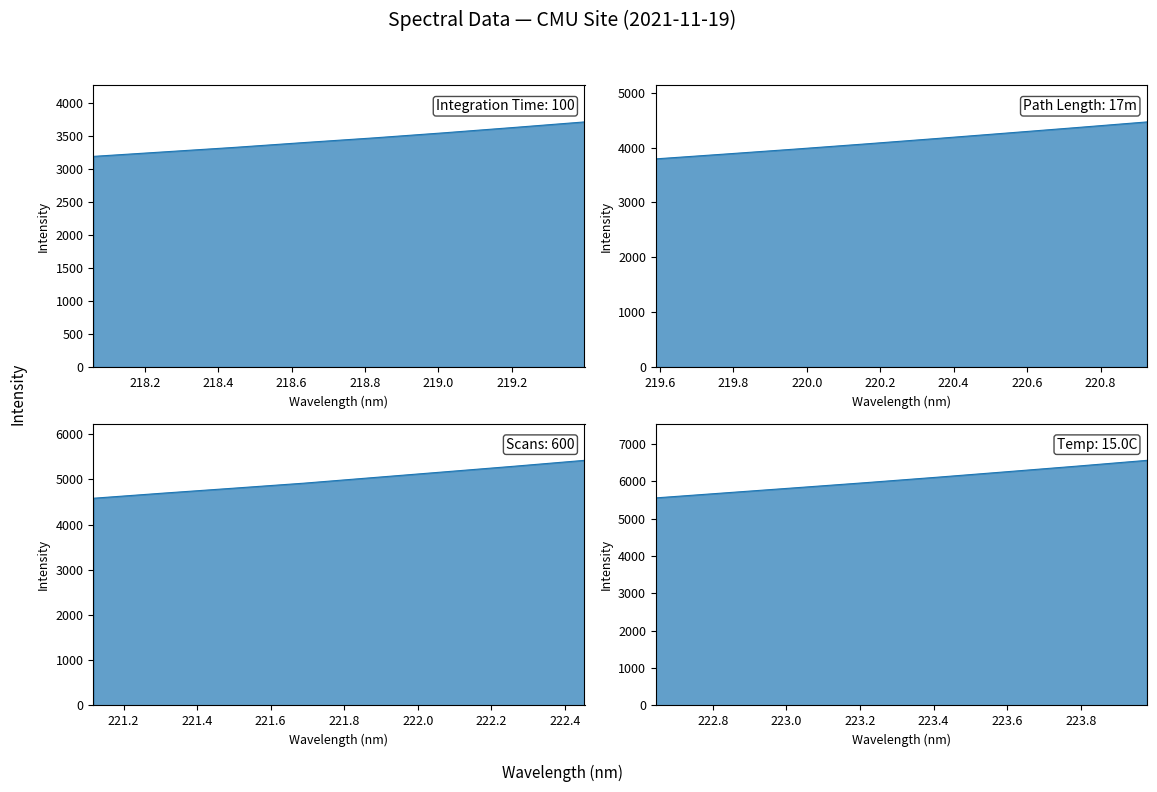

Where does the data first go above 4581?

221.1174